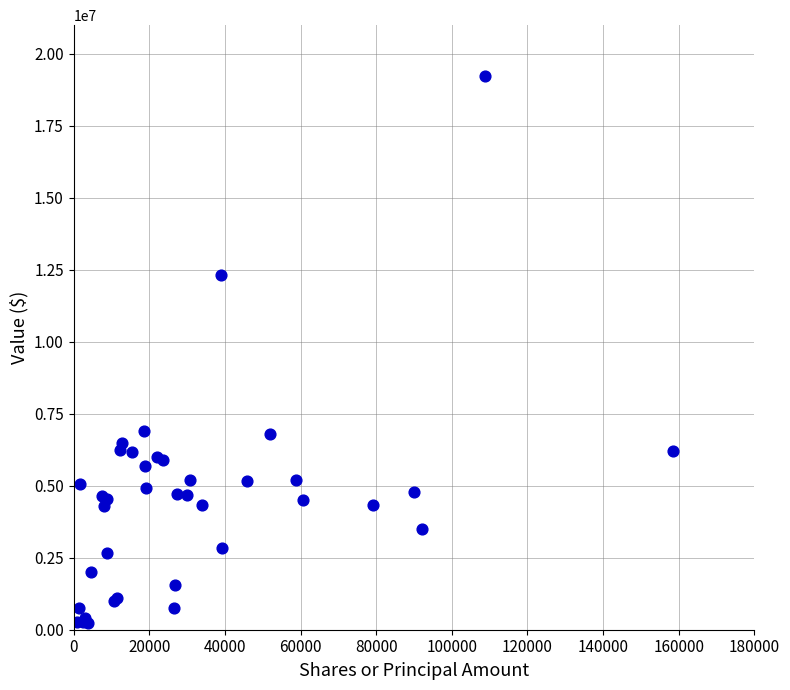

What Y value in the scatter plot is closest to 9728791?

12315509